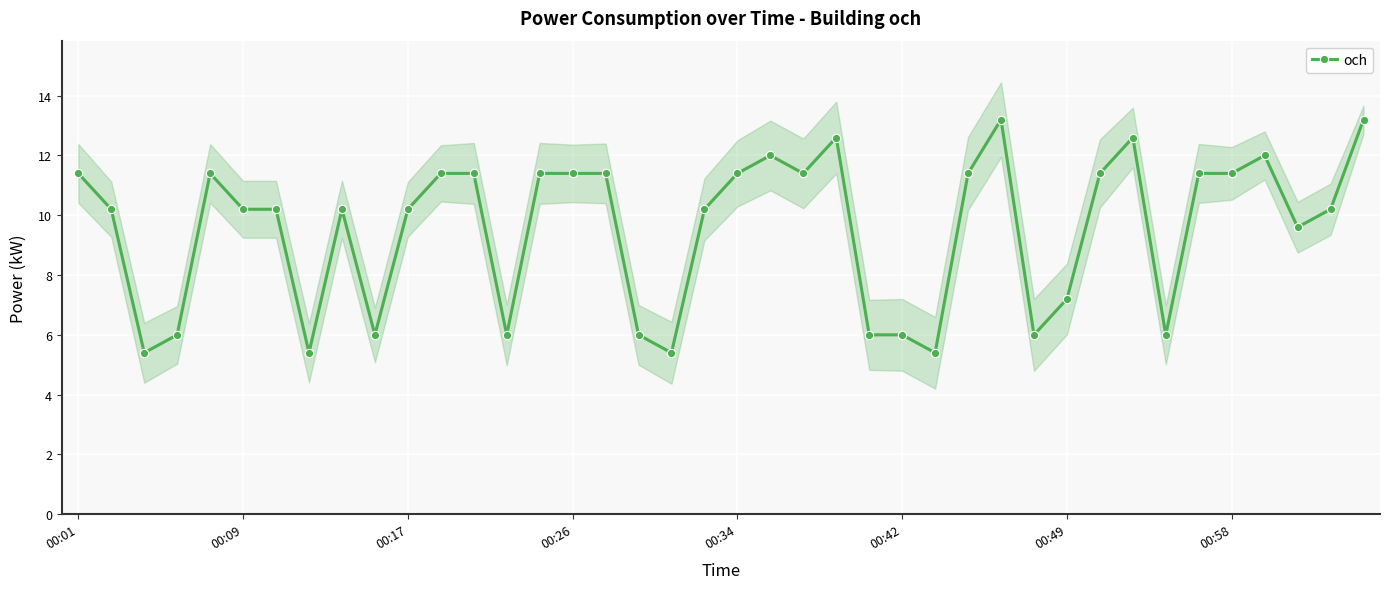

What is the maximum value shown in the chart?

13.2